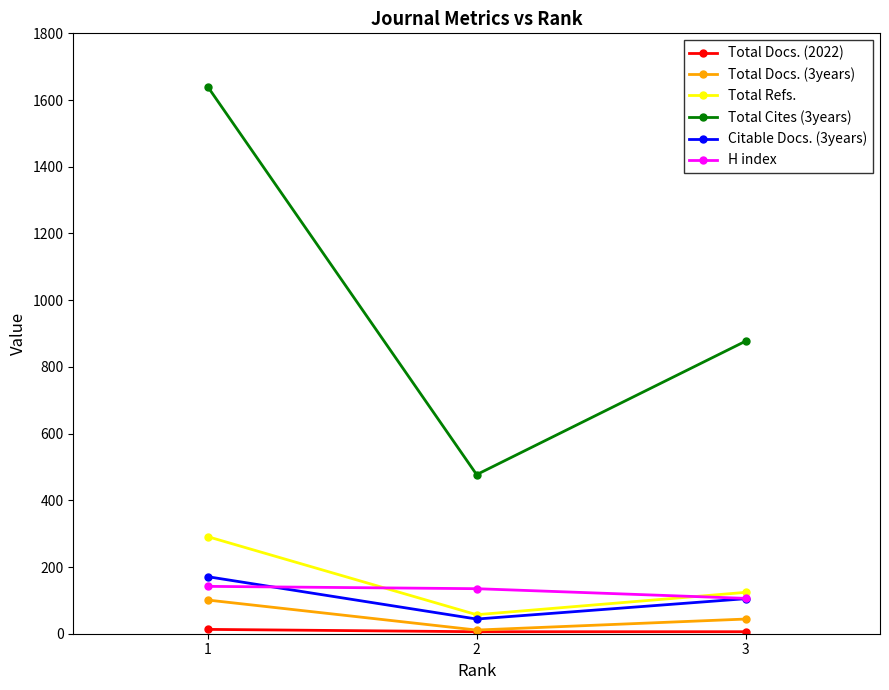

What is the greatest value displayed?

1640